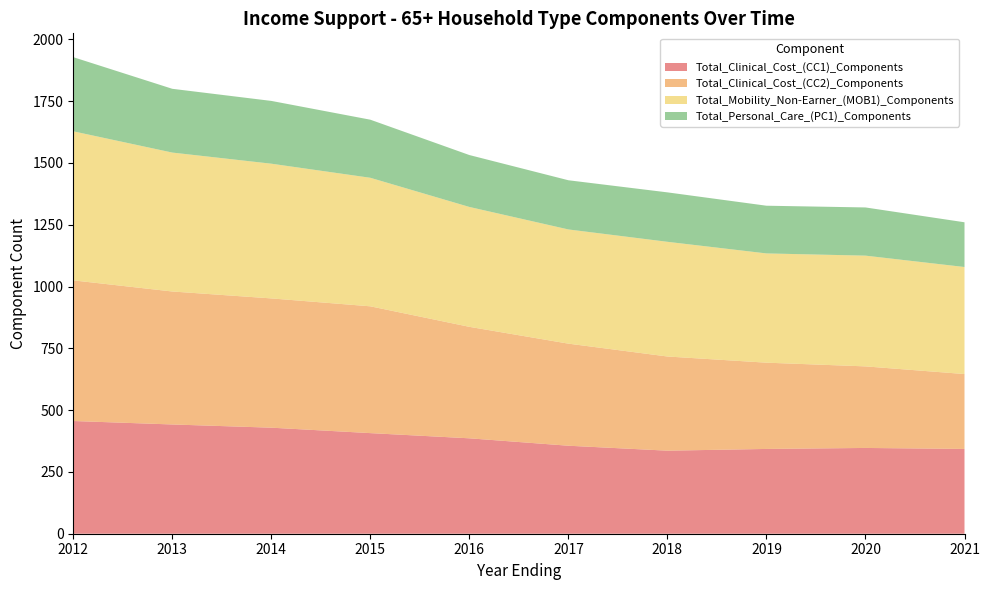

Reading left to right, list all the values displayed in this chart.

Total_Clinical_Cost_(CC1)_Components: 456	442	429	407	386	356	336	343	347	343
Total_Clinical_Cost_(CC2)_Components: 569	538	523	513	451	413	381	349	330	303
Total_Mobility_Non-Earner_(MOB1)_Components: 603	562	545	520	485	462	464	442	448	433
Total_Personal_Care_(PC1)_Components: 300	258	254	235	210	199	200	193	195	181